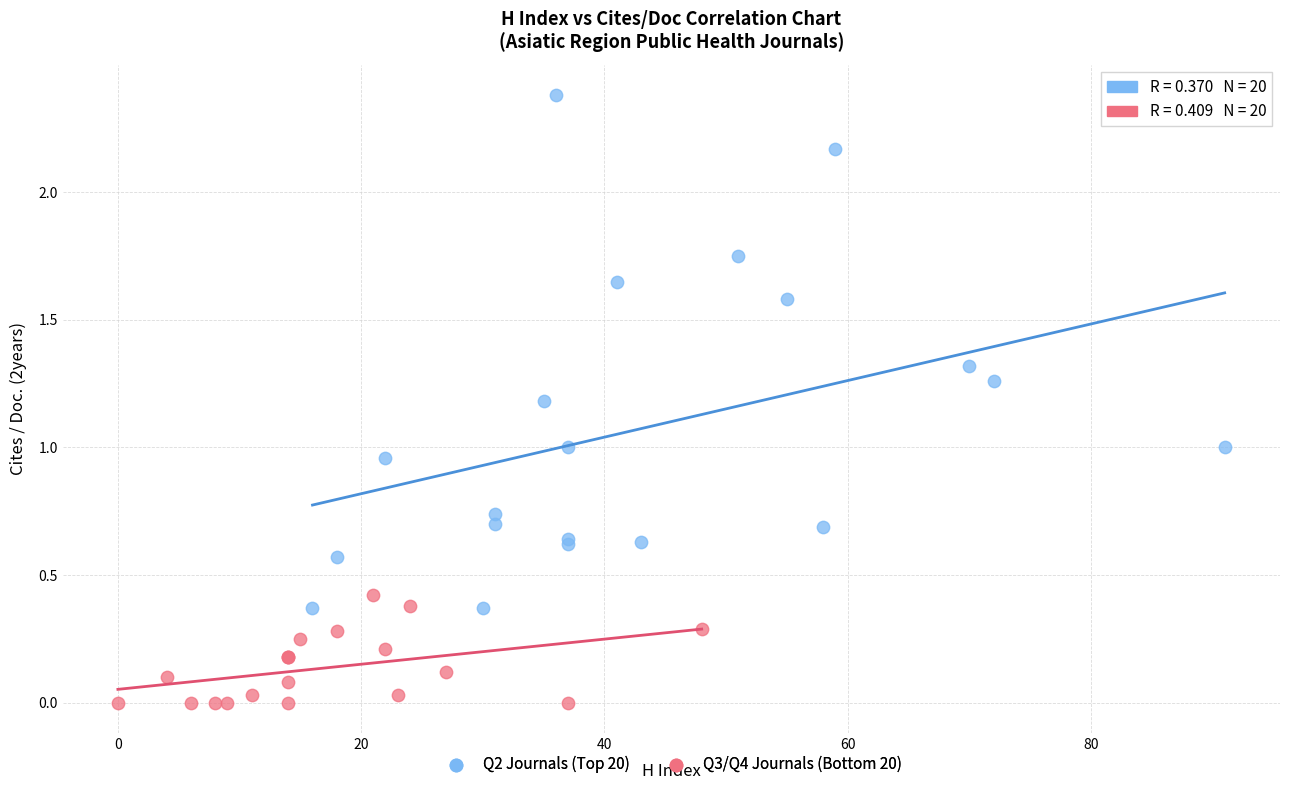

Which series reaches the minimum Y coordinate?

Q3/Q4 Journals (Bottom 20)